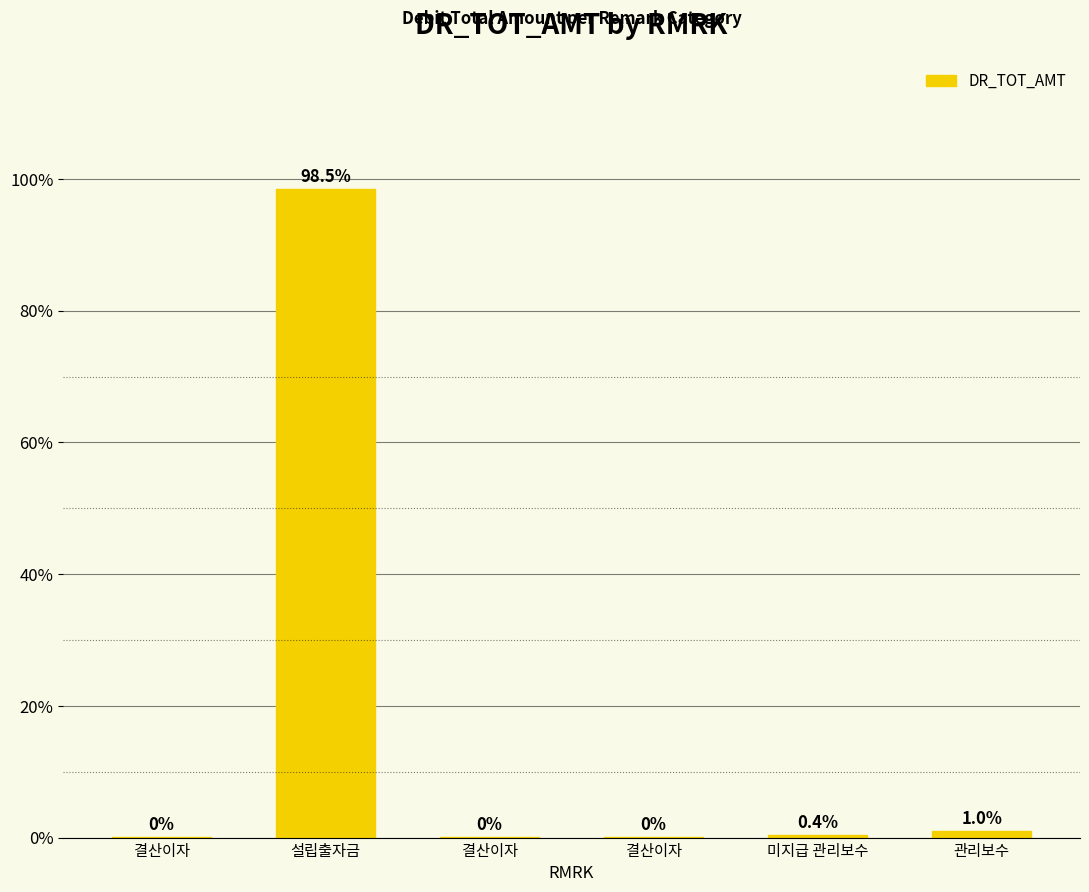

What is the label of the 3rd bar from the right?

결산이자